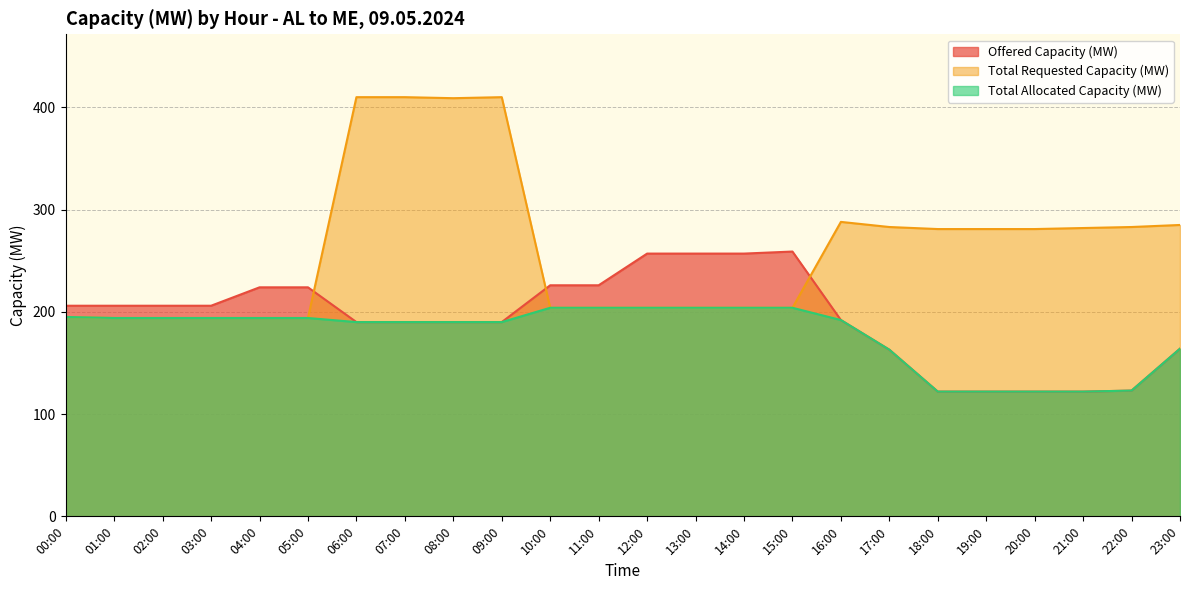

How many lines are shown in the chart?

3